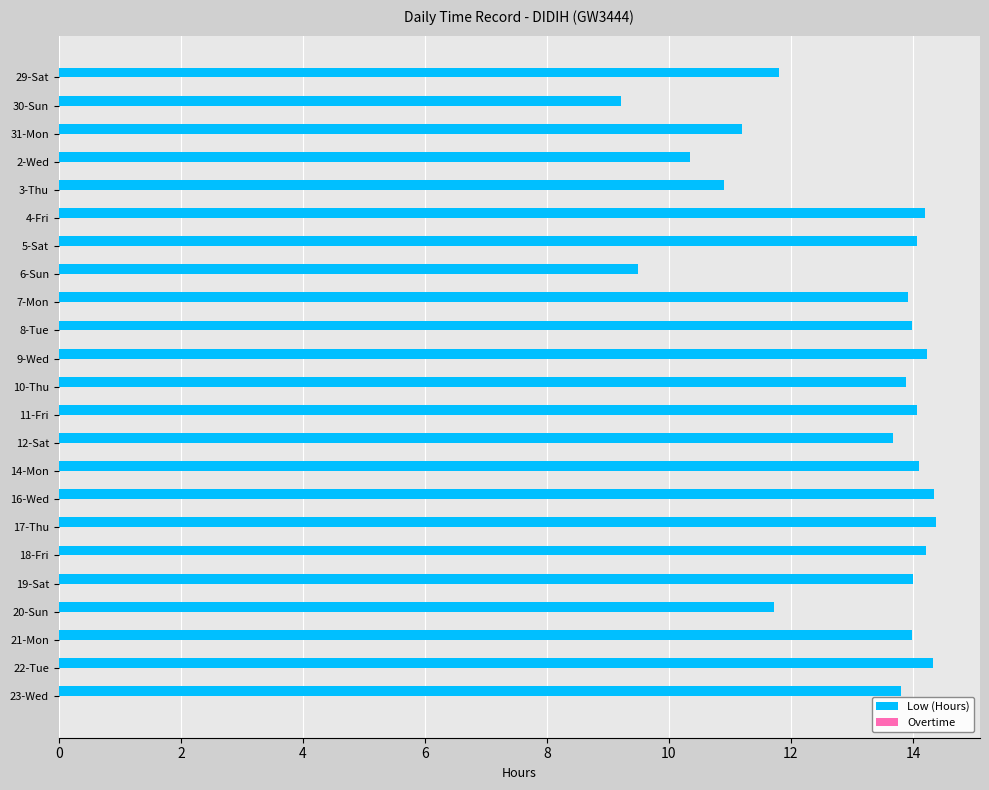

Does the chart contain any negative values?

No